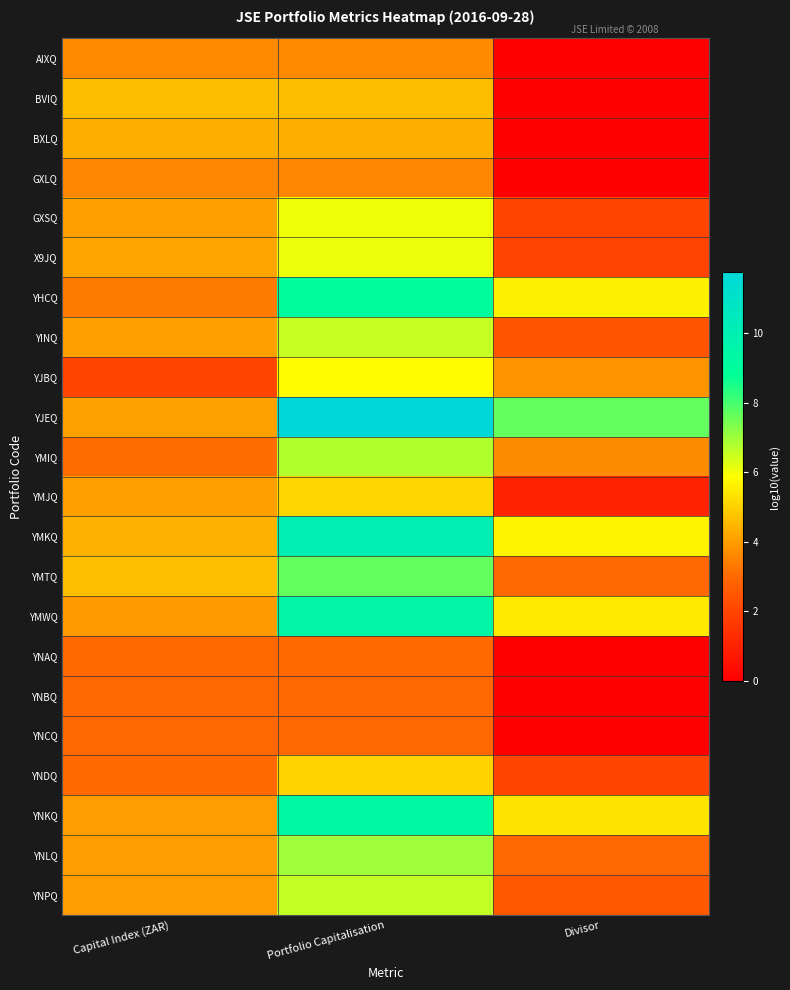

At which category does the chart reach its minimum across all series?

Divisor